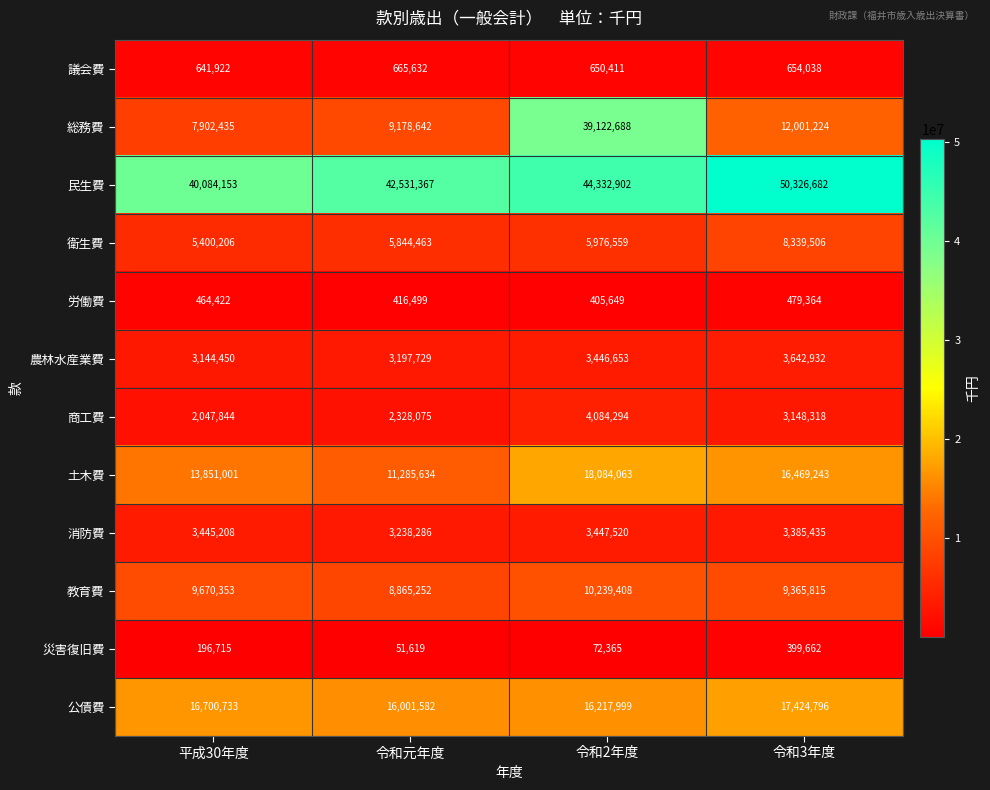

Rank the series by their maximum value, from lowest to highest.

災害復旧費, 労働費, 議会費, 消防費, 農林水産業費, 商工費, 衛生費, 教育費, 公債費, 土木費, 総務費, 民生費